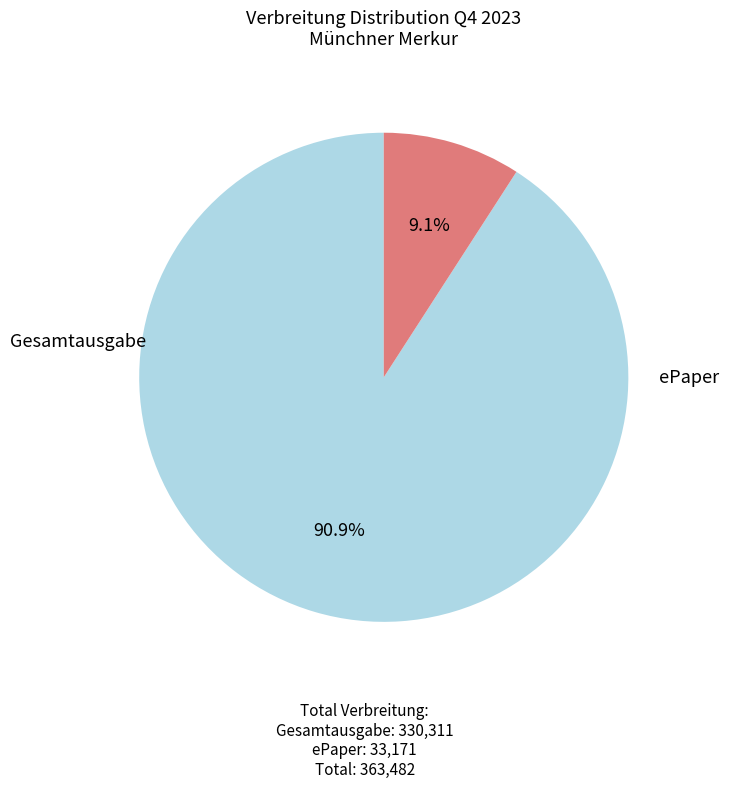

Is there any slice that represents more than half of the pie?

Yes